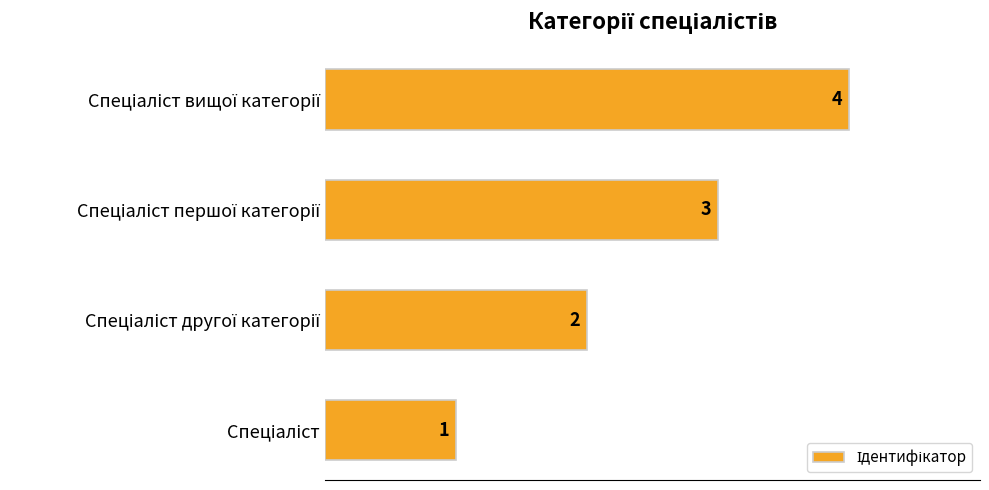

How many values are between 2 and 4?

3